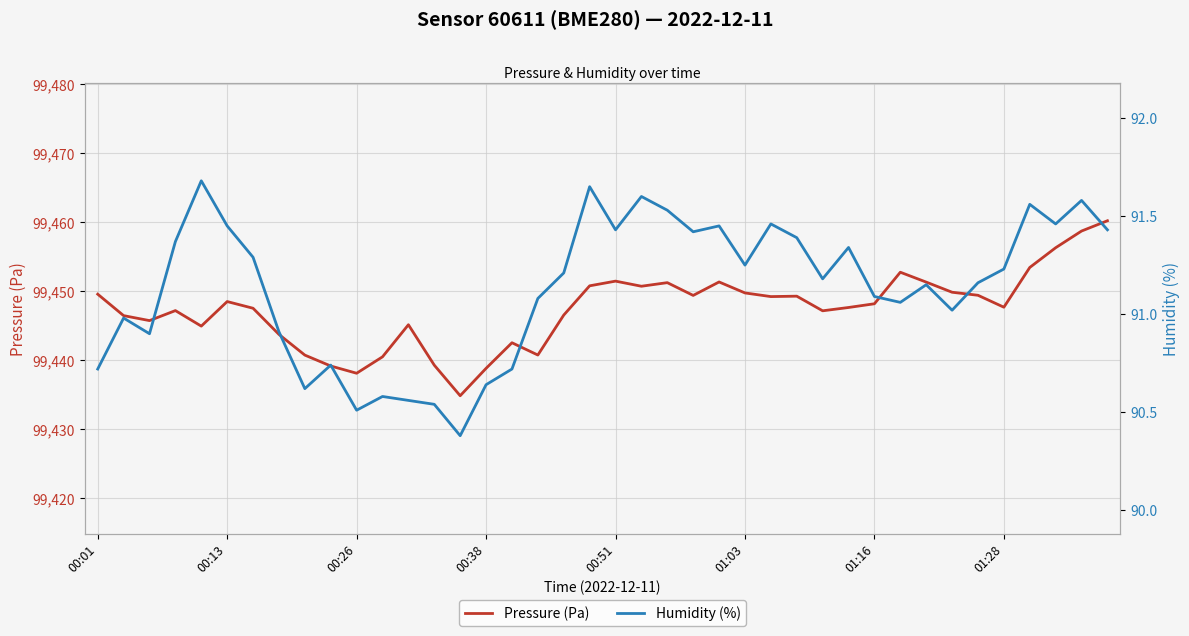

What is the minimum value for Pressure (Pa)?

99434.8